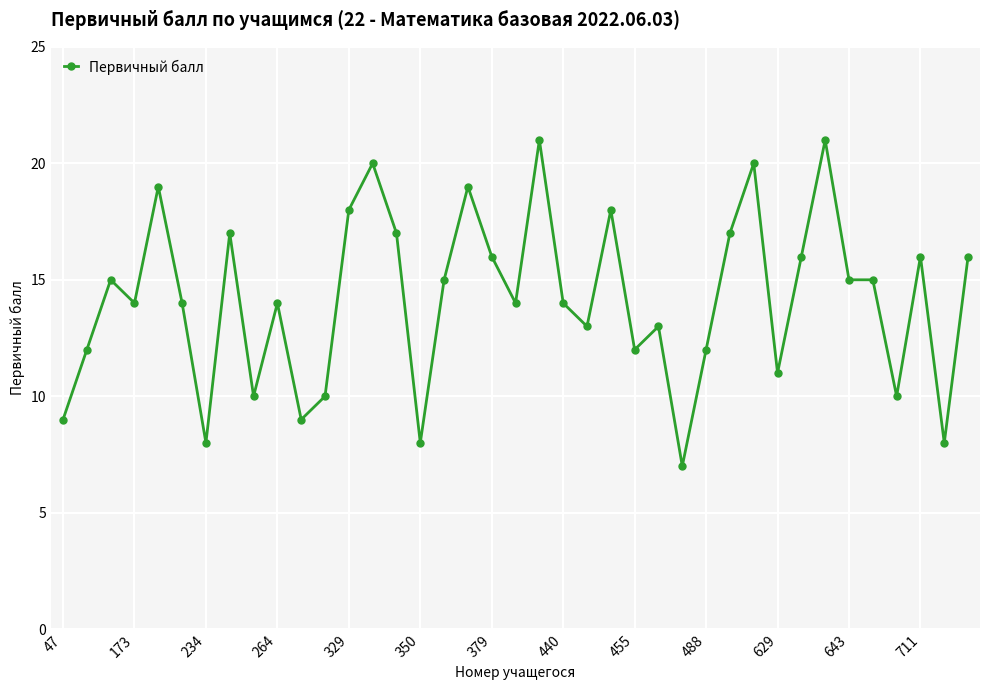

How many lines are shown in the chart?

1